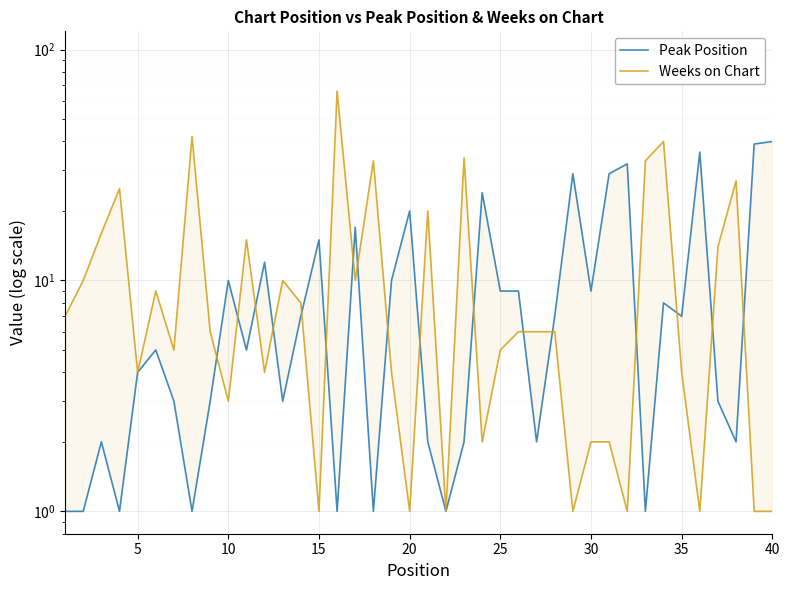

Is the value of Weeks on Chart at 11 greater than the value of Peak Position at 10?

Yes